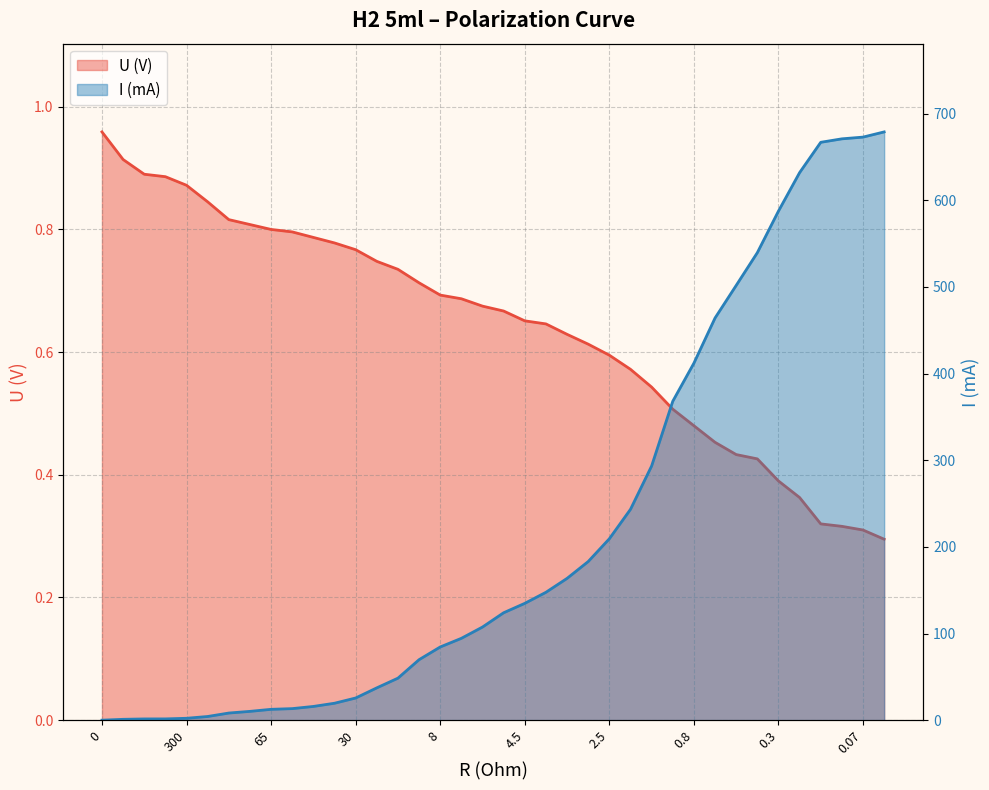

List the series in order of their overall mean, lowest first.

U (V), I (mA)